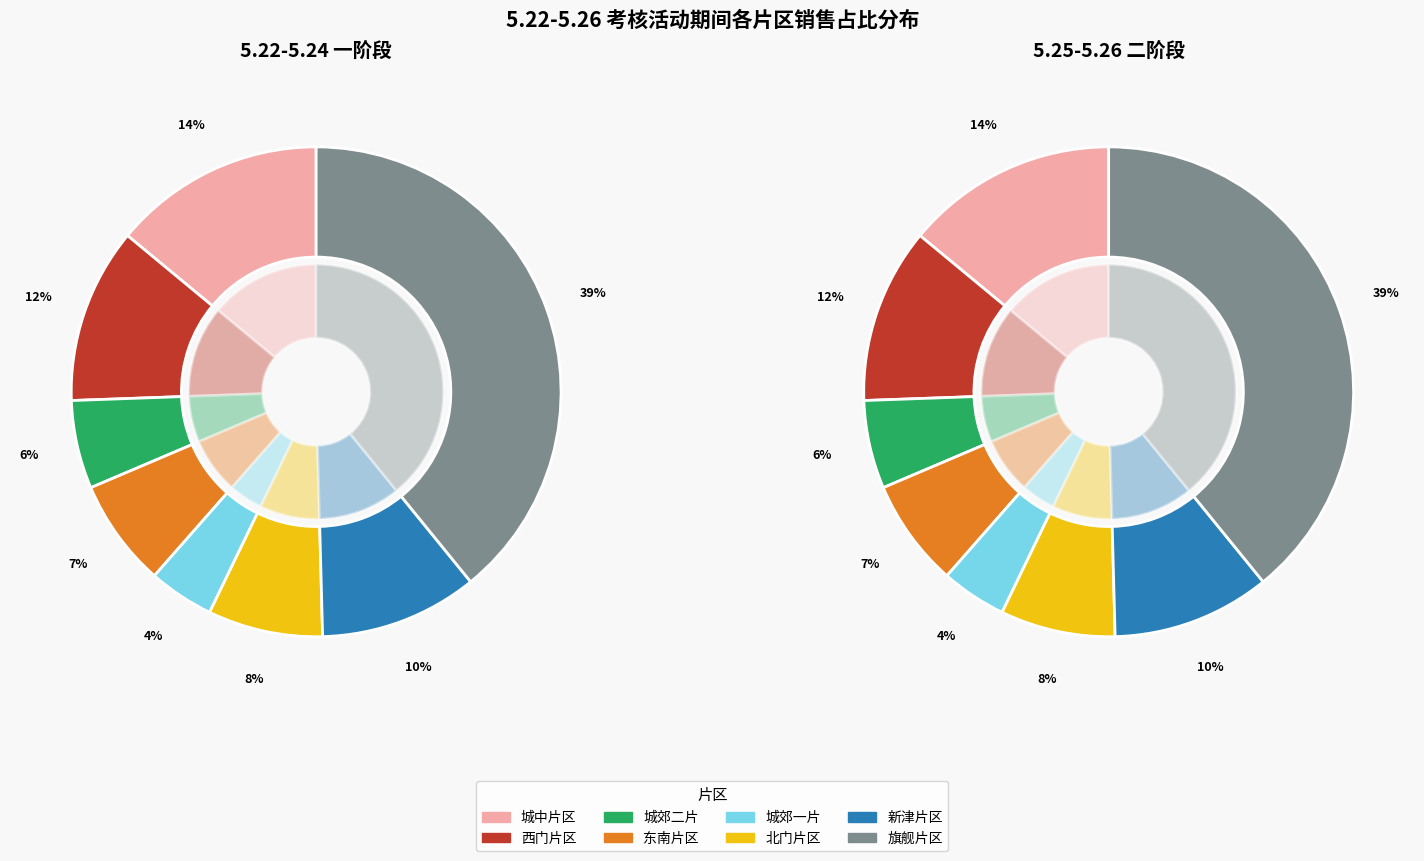

What is the total percentage of 西门片区 and 旗舰片区?

50.7%